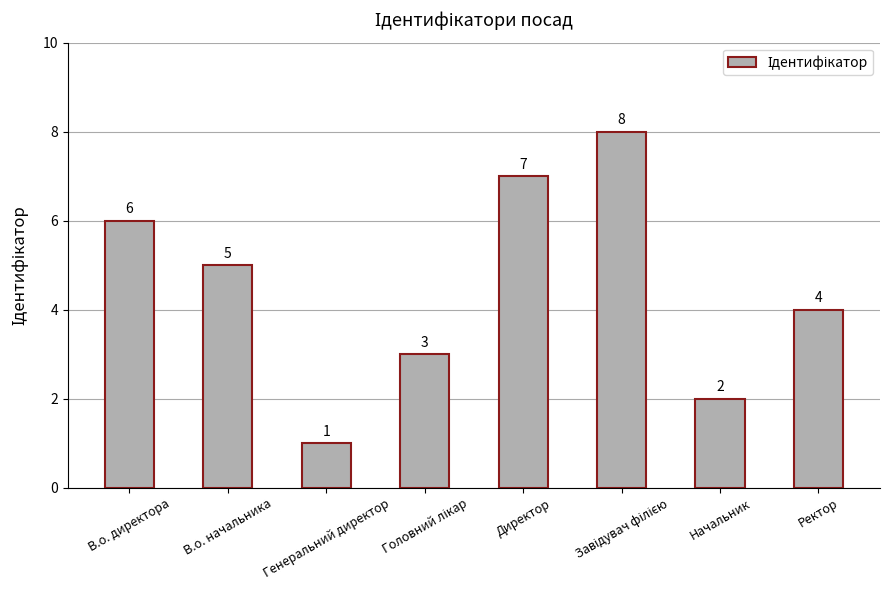

What is the minimum value shown in the chart?

1